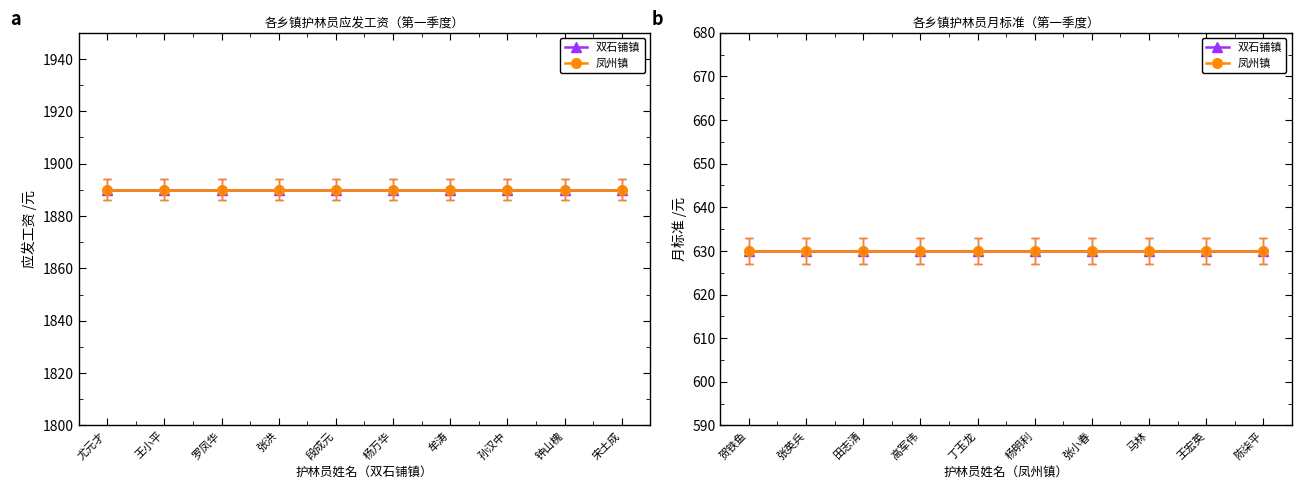

How many lines are shown in the chart?

4